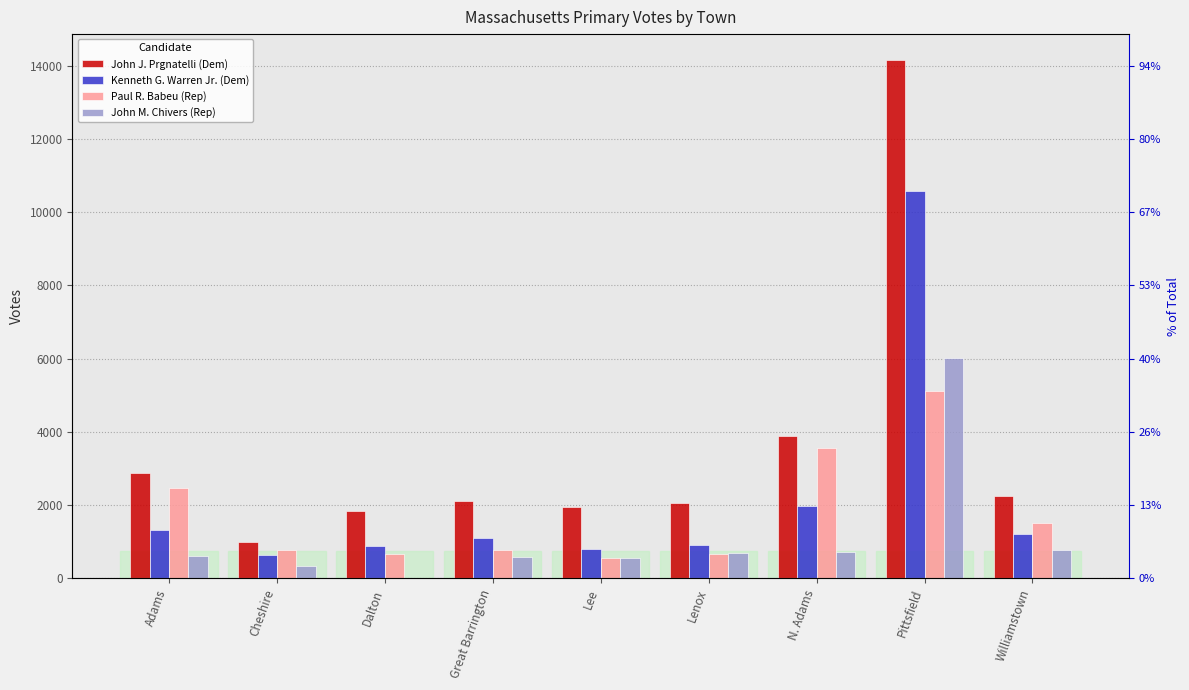

At which label does Paul R. Babeu (Rep) first exceed 789?

Adams